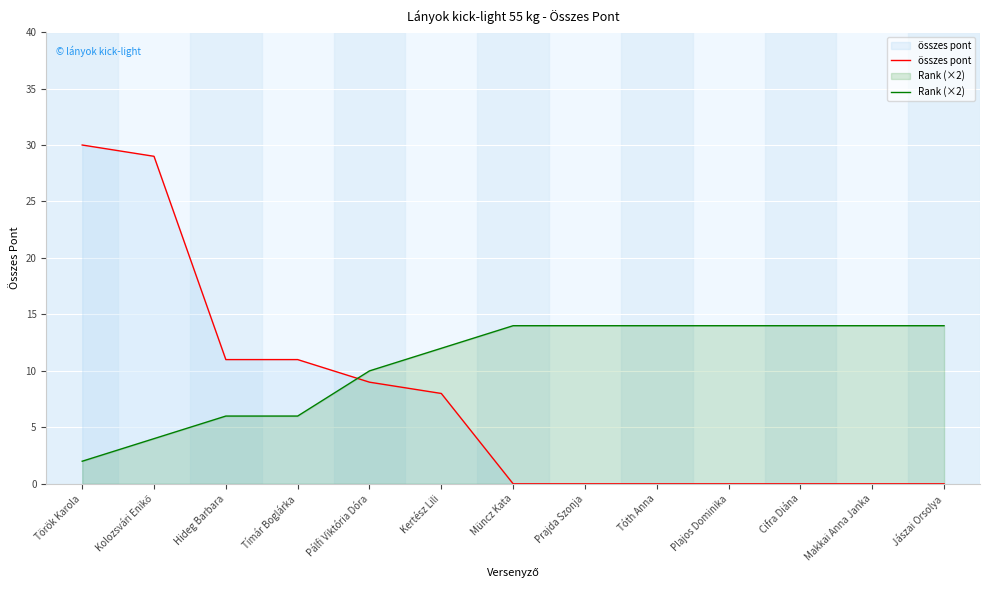

Between Tímár Boglárka and Török Karola, which is larger?

Török Karola